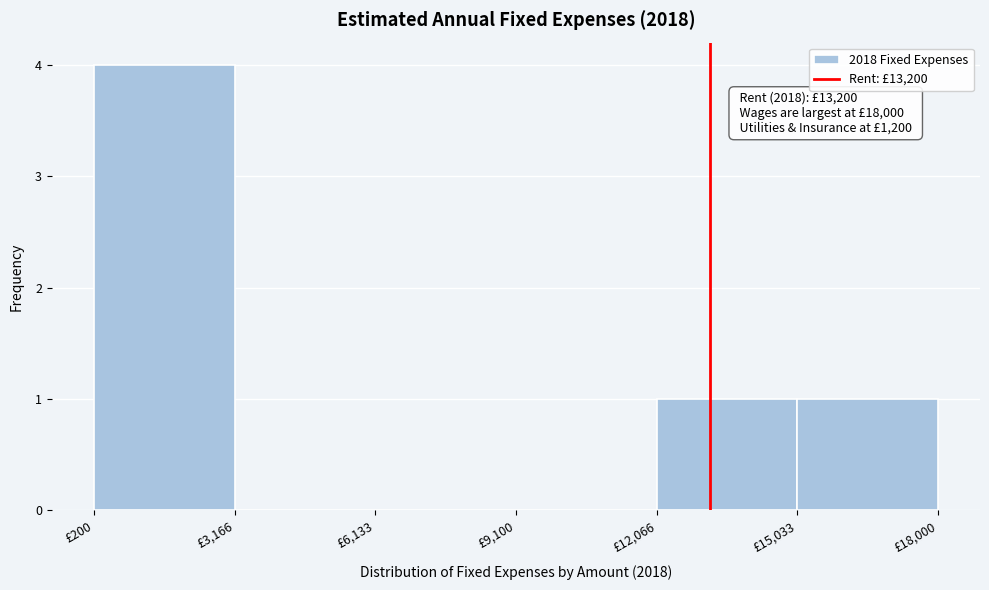

Which range on the x-axis has the tallest bar?

0 to 3000